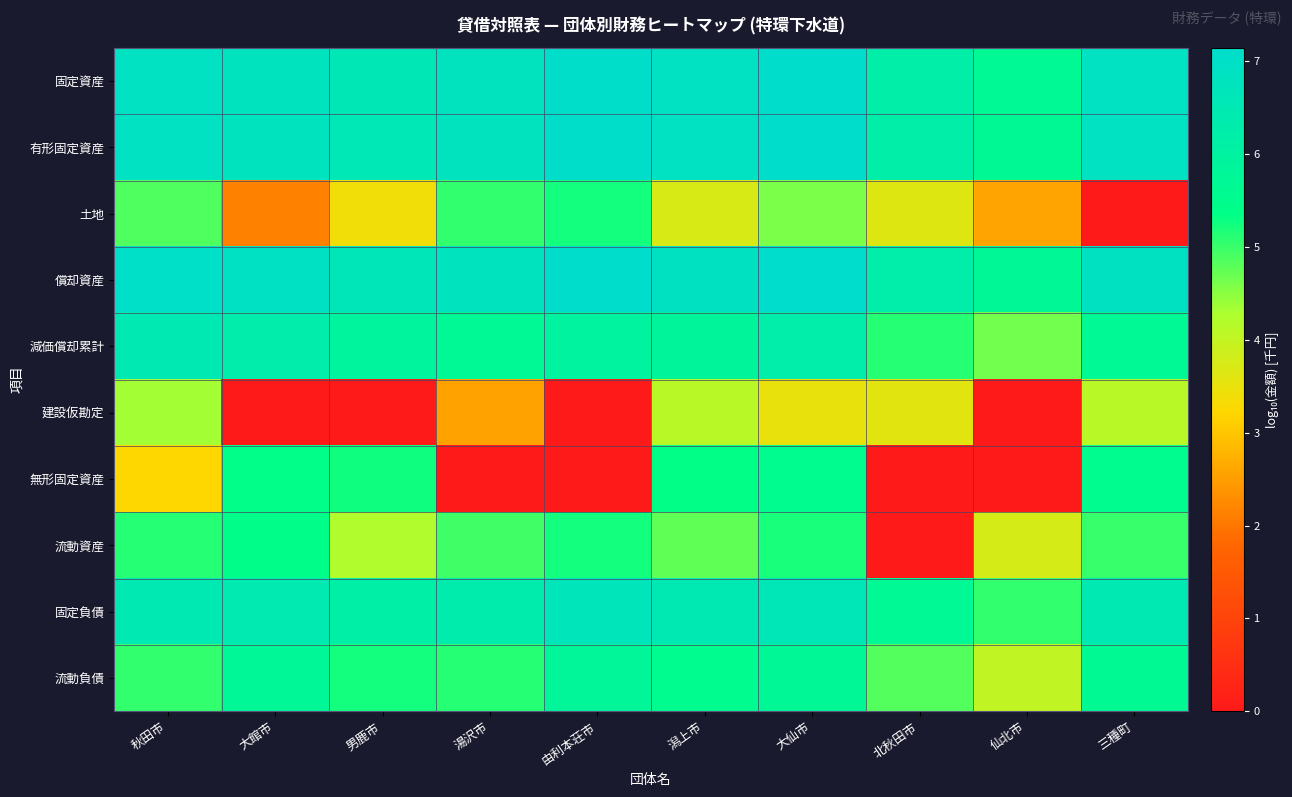

What is the spread (max minus min) of values at 大館市?

6.9